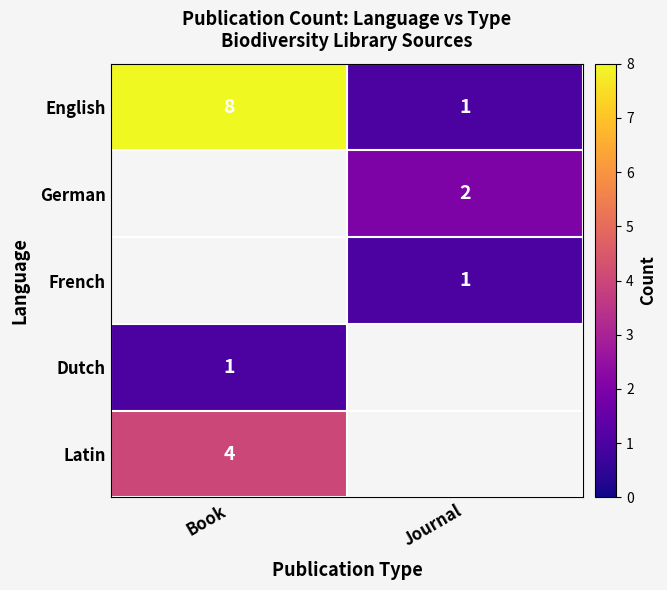

The English series shows 5 at Book. True or false?

False